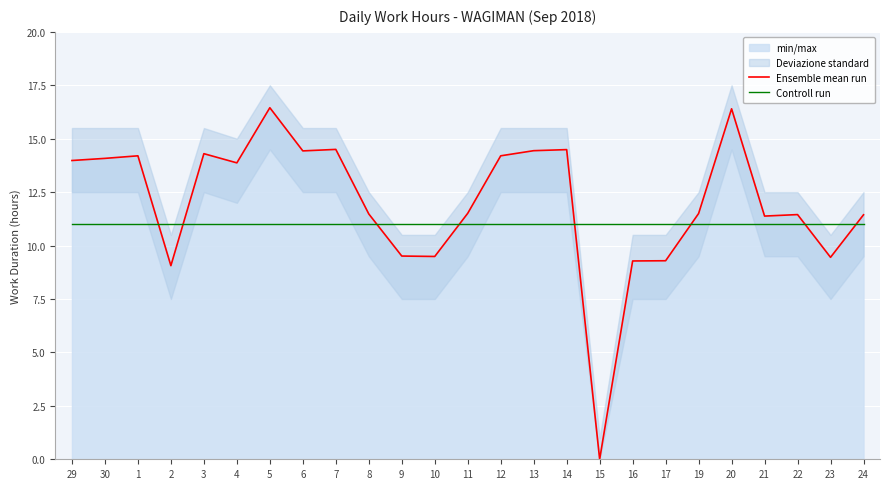

How many lines are shown in the chart?

2